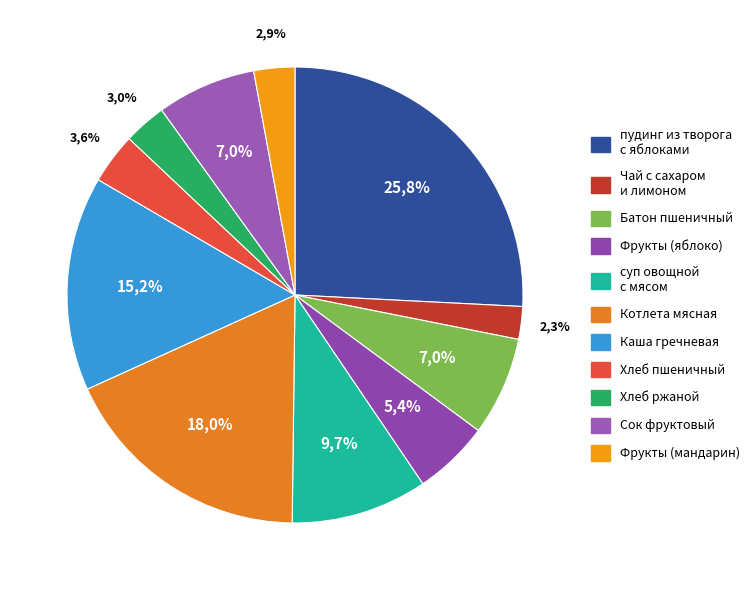

Combined, do суп овощной
с мясом and Батон пшеничный account for over 50%?

No